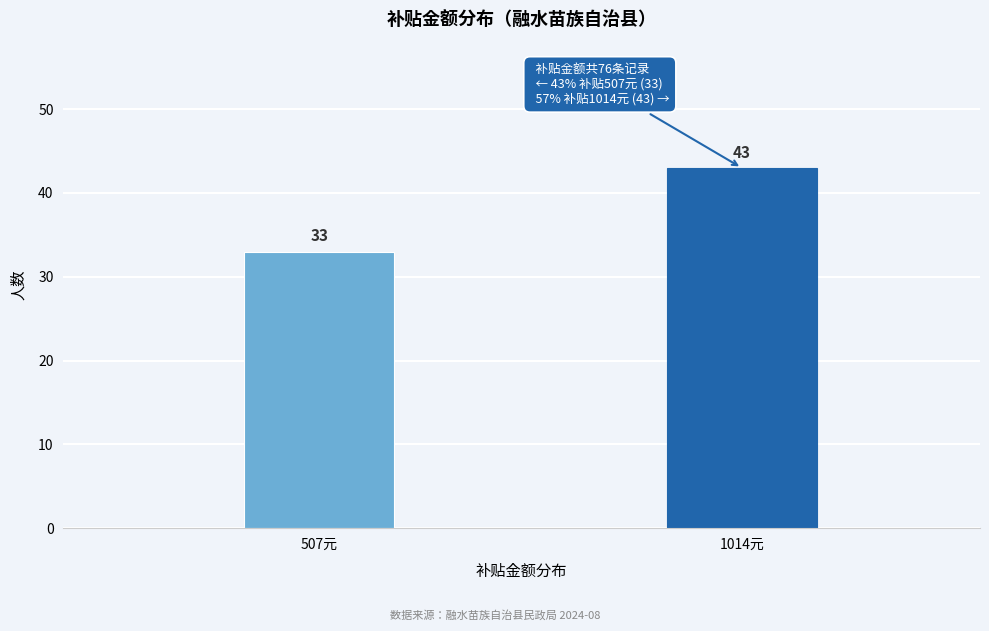

Reading left to right, what are all the values shown in this chart?

507元=33	1014元=43